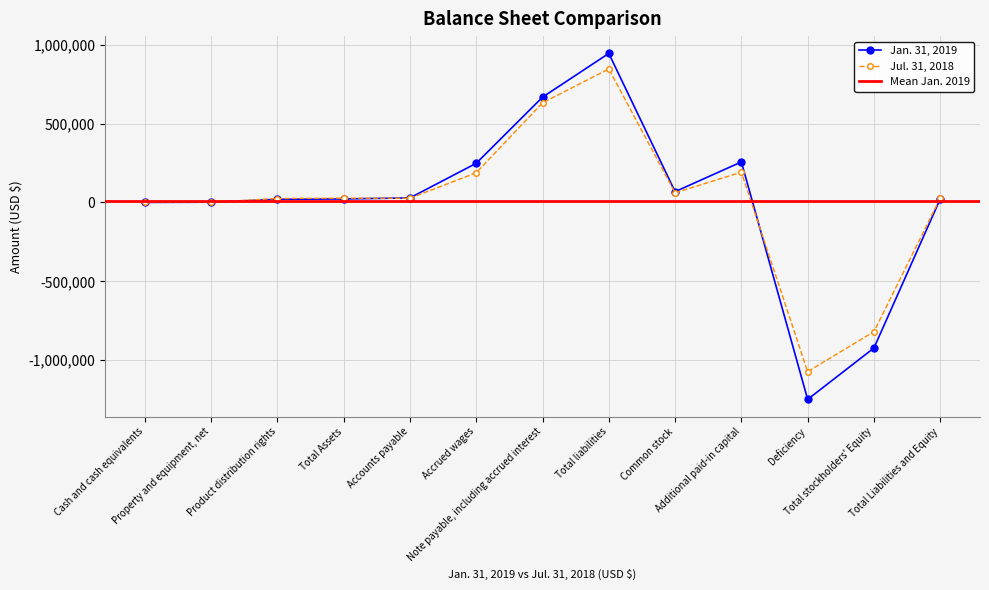

The Jan. 31, 2019 series shows -361229 at Total stockholders' Equity. True or false?

False